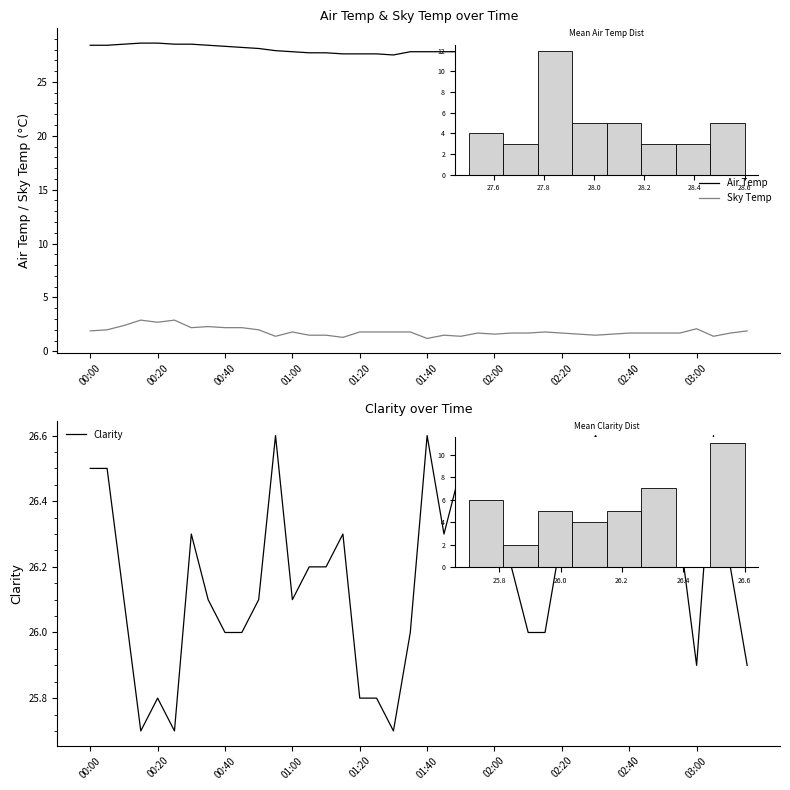

Is the value of Air Temp at 39 greater than the value of Sky Temp at 39?

Yes